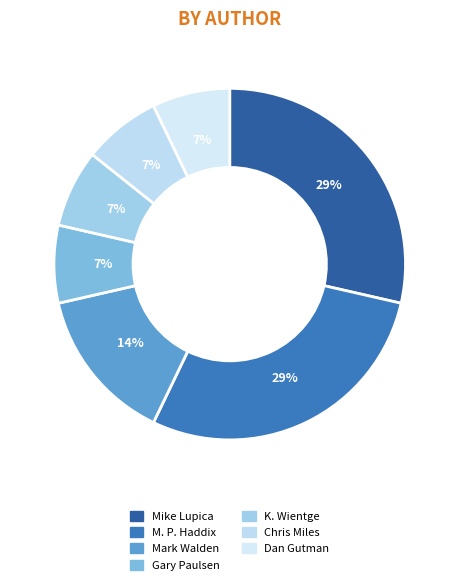

How many slices are in this pie chart?

7